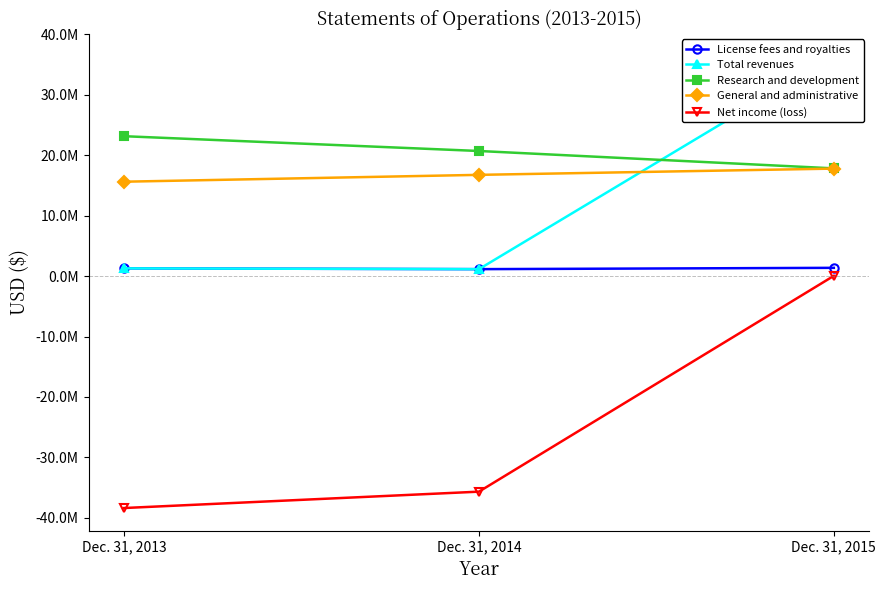

What is the minimum value shown in the chart?

-38379000